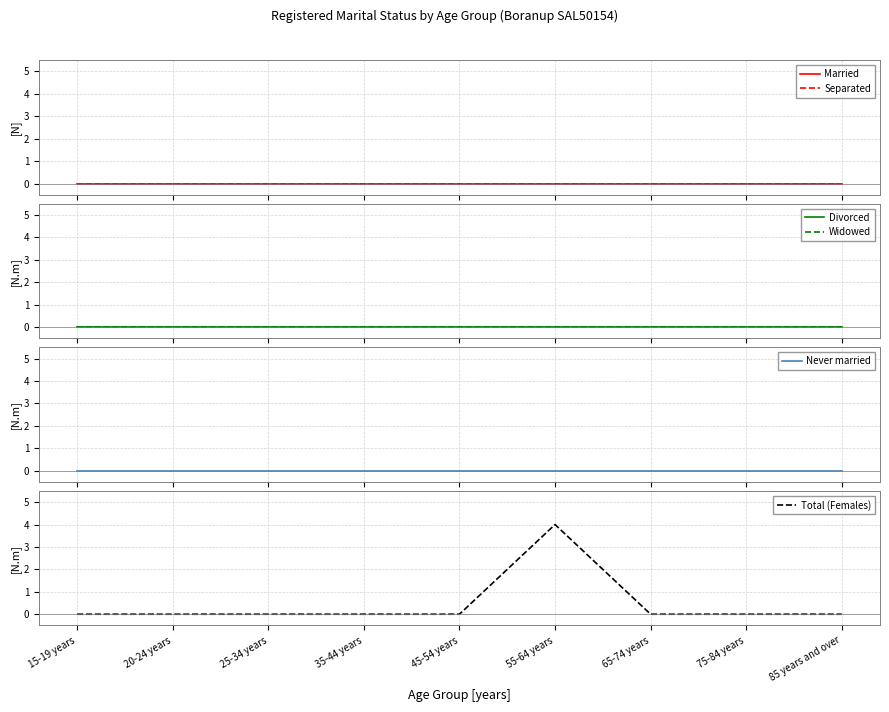

List the series in order of their peak value, lowest first.

Married, Separated, Divorced, Widowed, Never married, Total (Females)